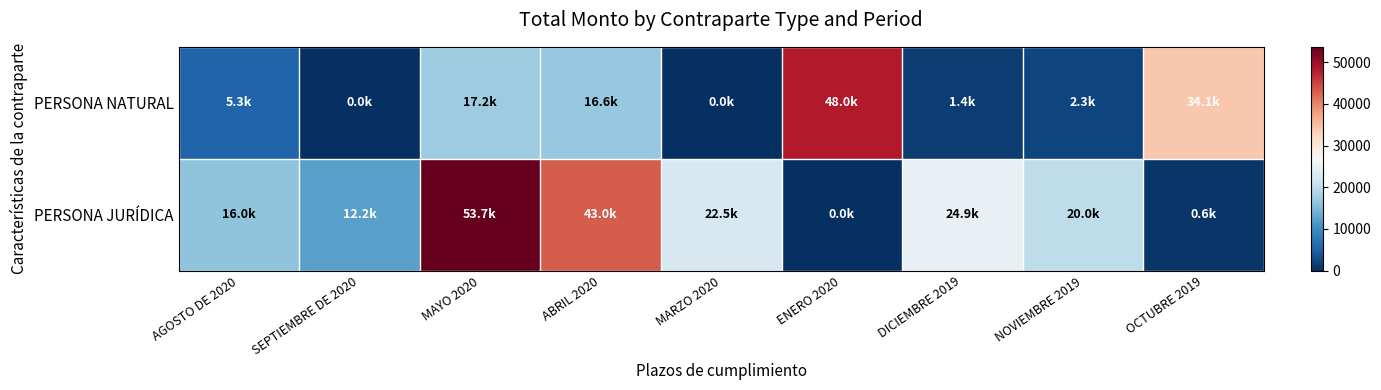

Which category has the lowest value across all series?

SEPTIEMBRE DE 2020